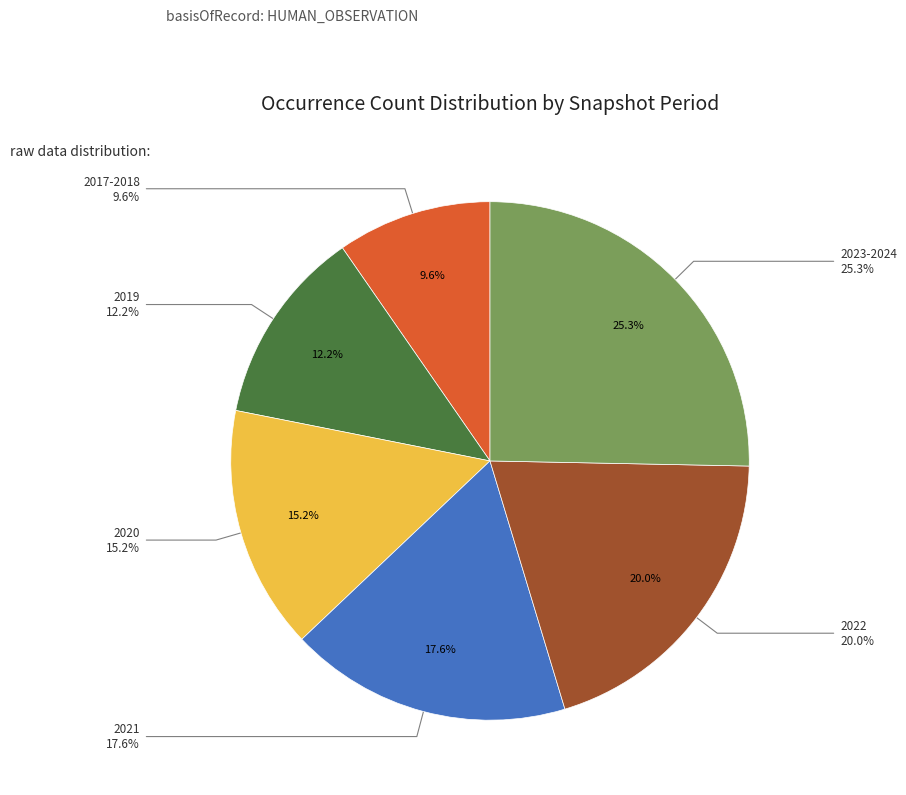

To the nearest percent, what is the difference between the 2020 and 2017-2018 slice percentages?

6%